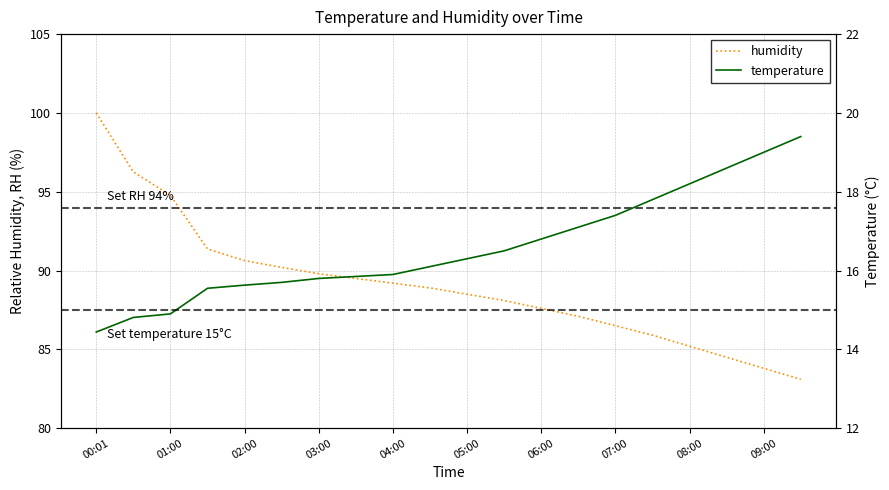

True or false: temperature and humidity cross at least once.

False